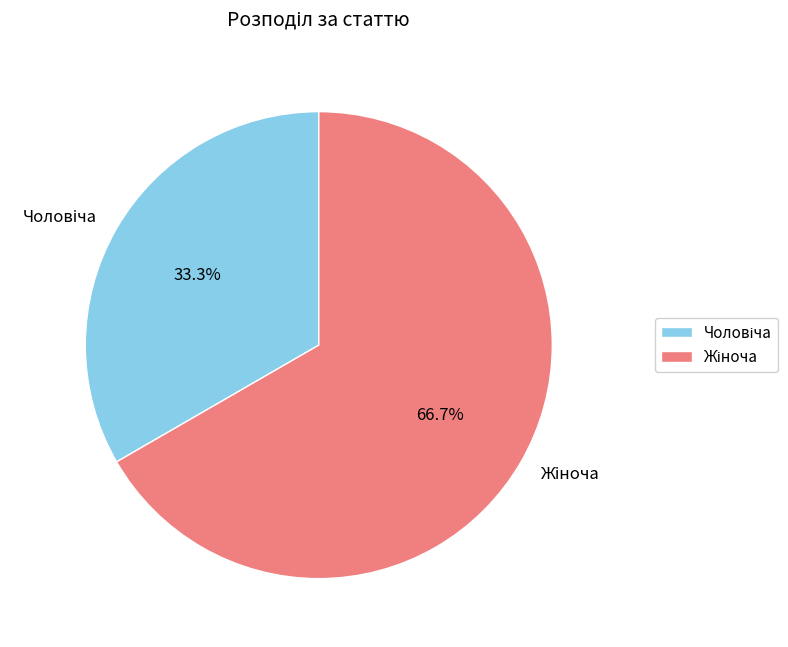

Is there a majority slice in this chart?

Yes